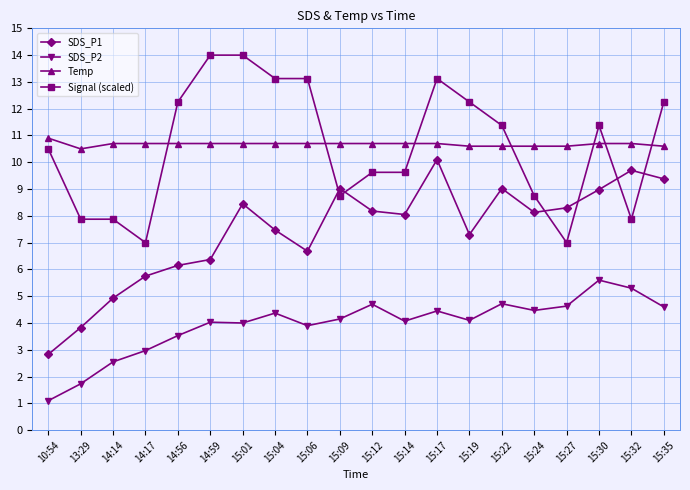

What is the maximum value for Signal (scaled)?

14.0